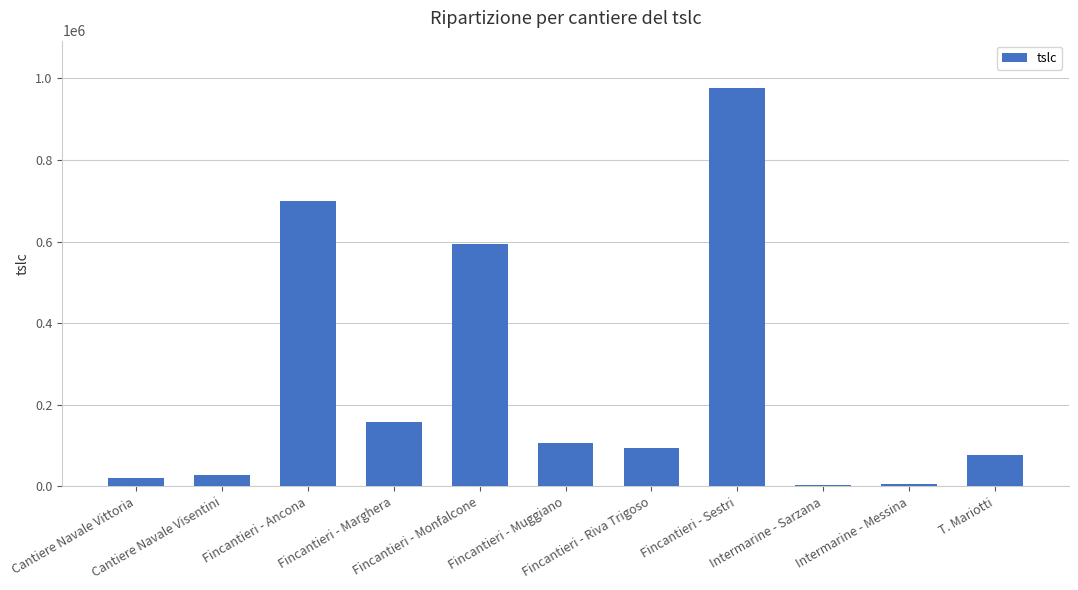

Count the number of categories in the chart.

11